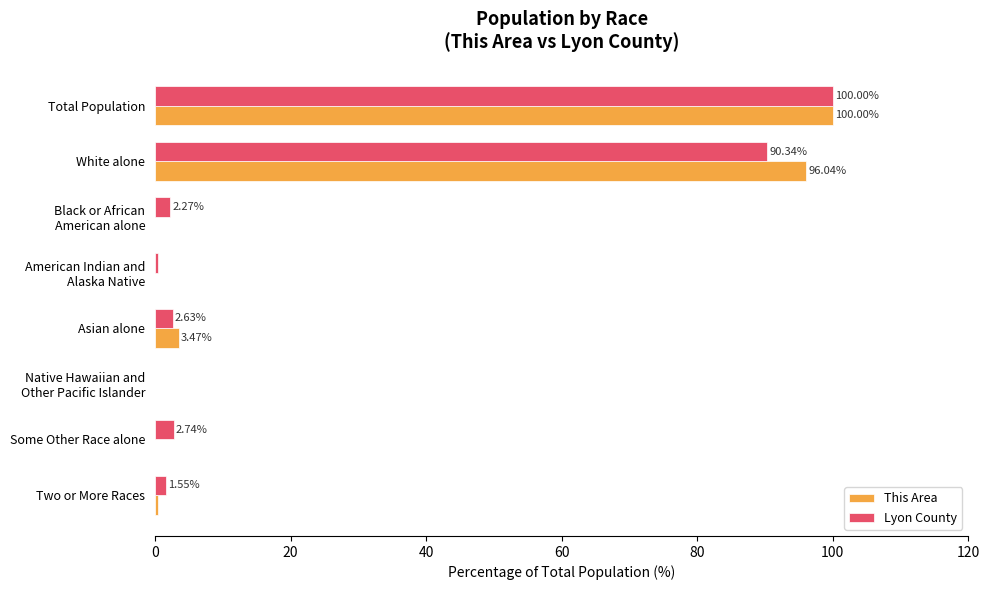

Where is This Area nearest to the value 50?

White alone